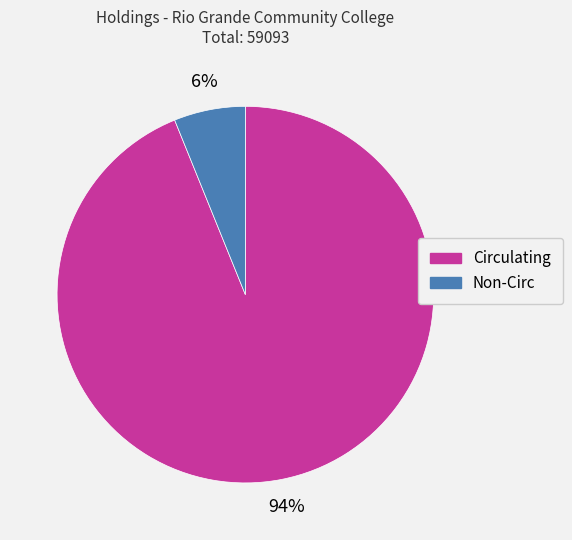

Combined, do Circulating and Non-Circ account for over 50%?

Yes